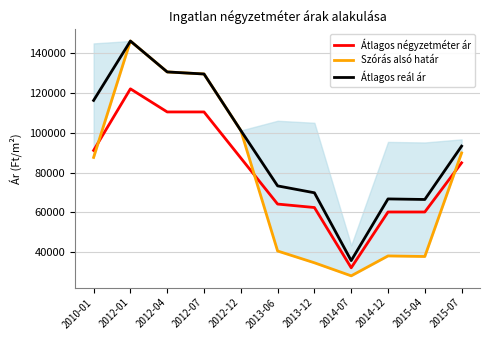

True or false: Átlagos négyzetméter ár and Átlagos reál ár cross at least once.

False